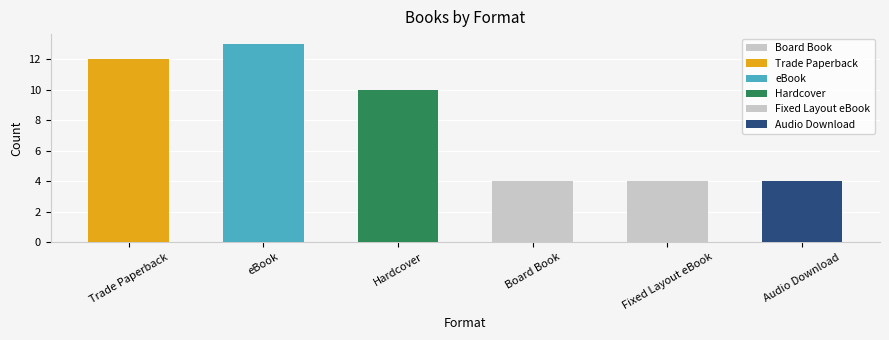

At which label is the value closest to 8?

Hardcover